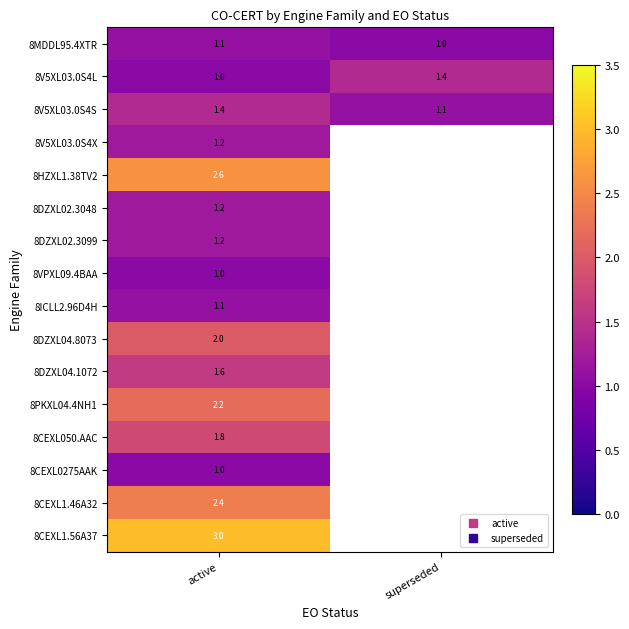

Between active and superseded, which is larger?

active